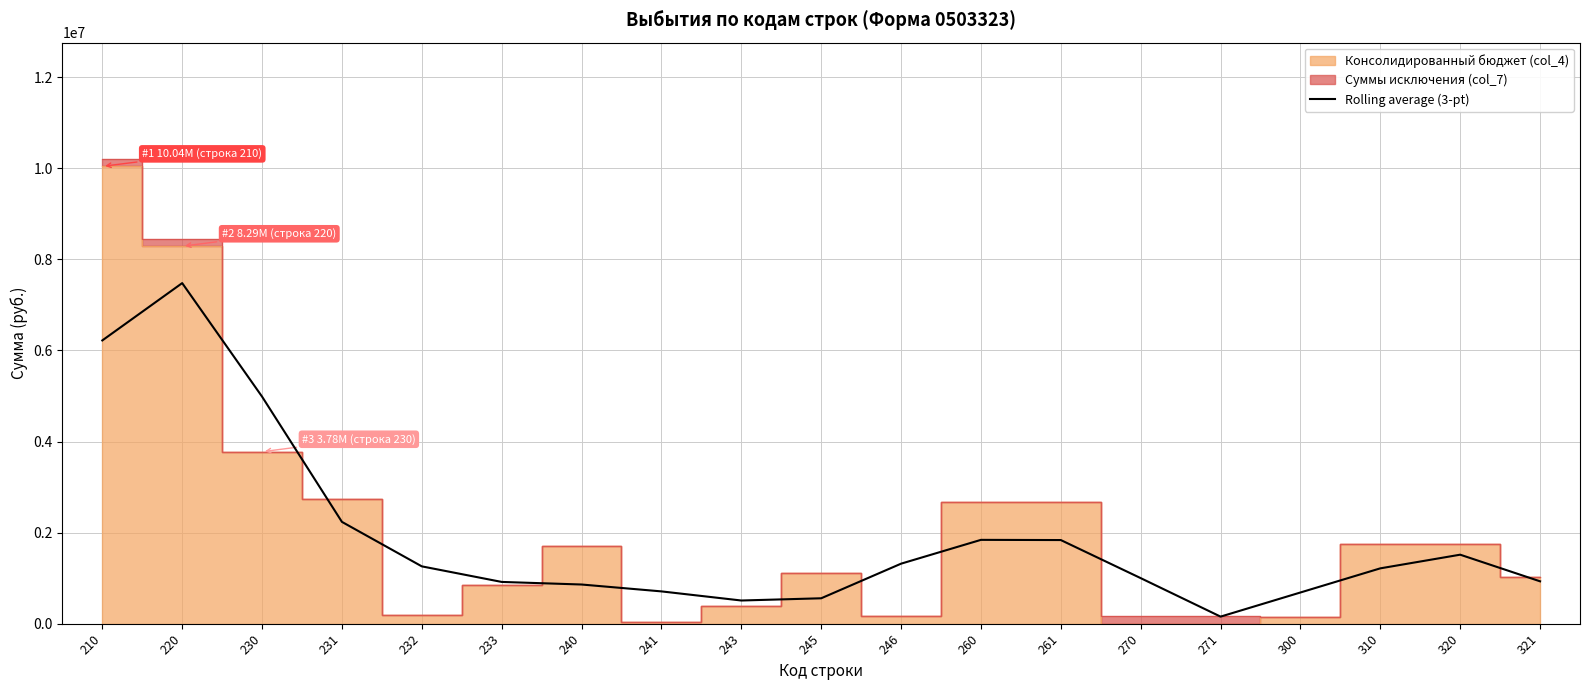

What is the maximum value for Rolling average (3-pt)?

7479329.3